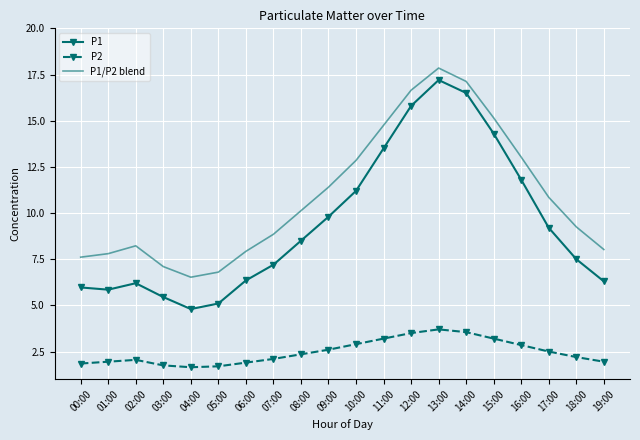

Between 05:00 and 09:00, which series saw the biggest shift?

P1